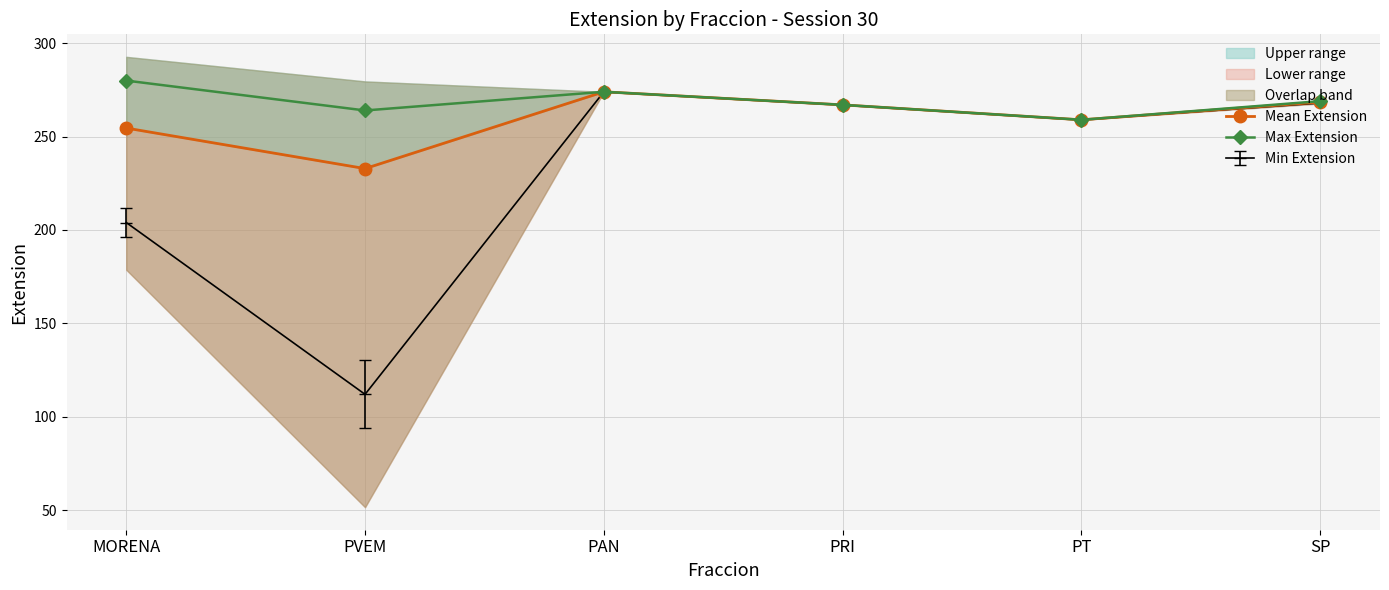

At SP, list the series in order from largest to smallest.

Max Extension, Mean Extension